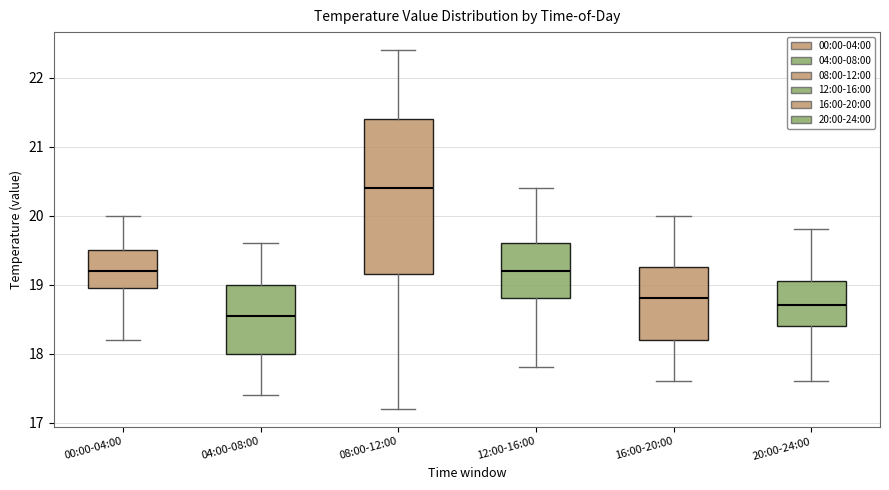

Where is the lower edge of the box for 16:00-20:00 on the y-axis? The values are not printed on the chart, so give them approximately, as read against the axis.

18.2